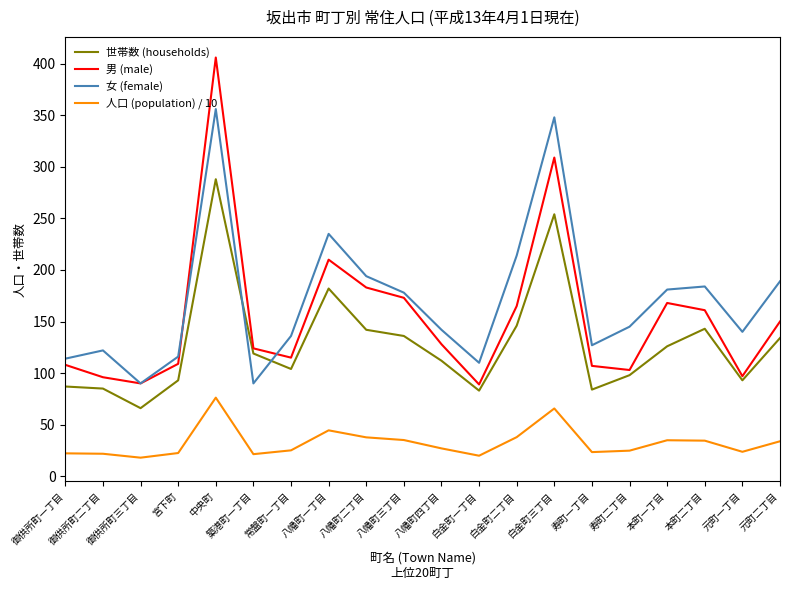

The value of 世帯数 (households) at 八幡町四丁目 is 112.0. True or false?

True